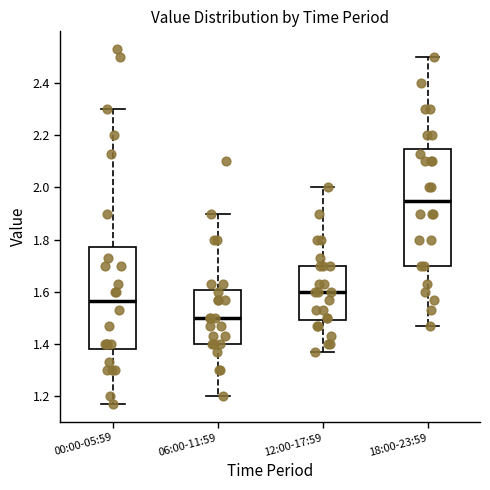

Which box has the highest median line?

18:00-23:59